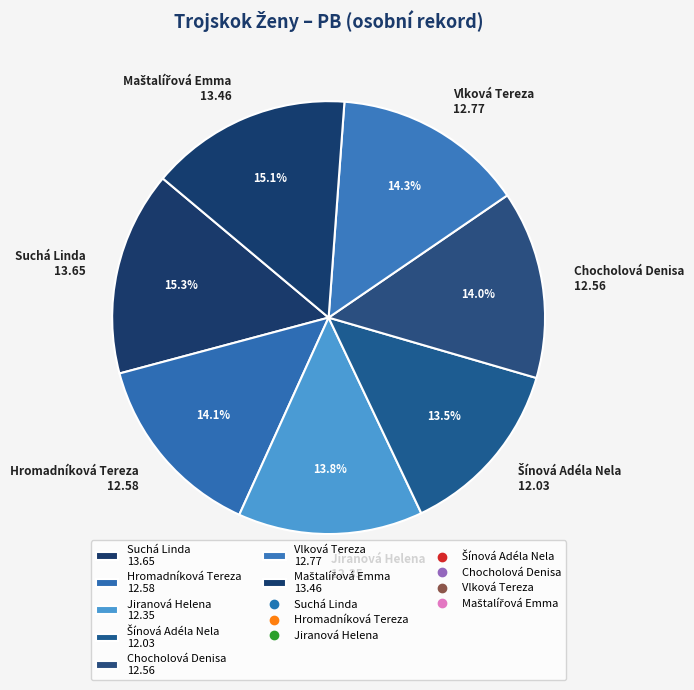

Does Jiranová Helena account for over 50% of the chart?

No